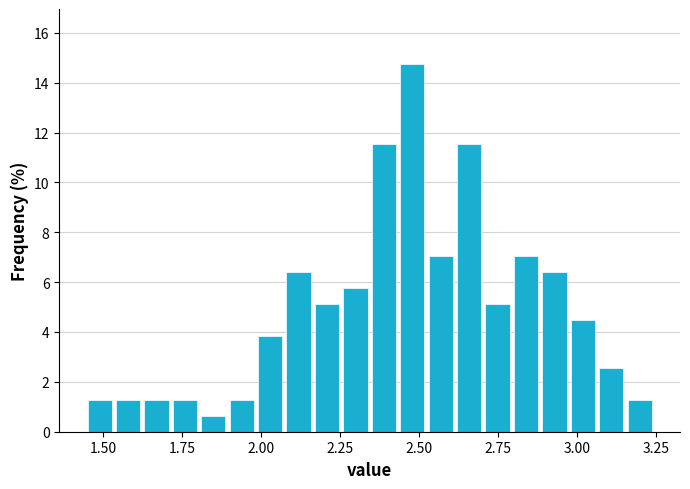

Around what value on the x-axis is the tallest bar? Give the approximate position of its centre, as read against the axis.

2.50